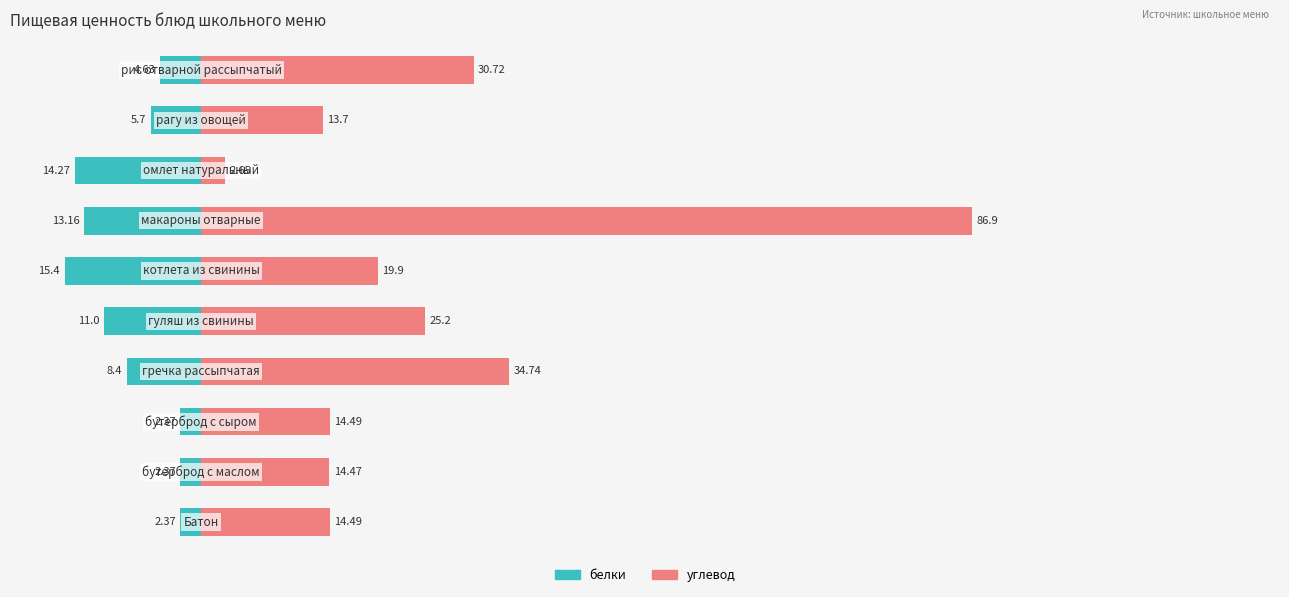

What are all the series names shown in the legend?

белки, углевод